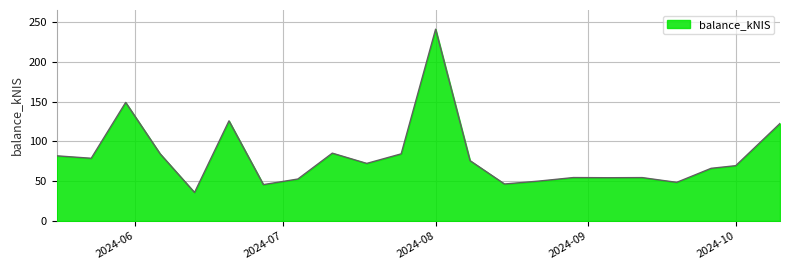

What is the greatest value displayed?

240.8